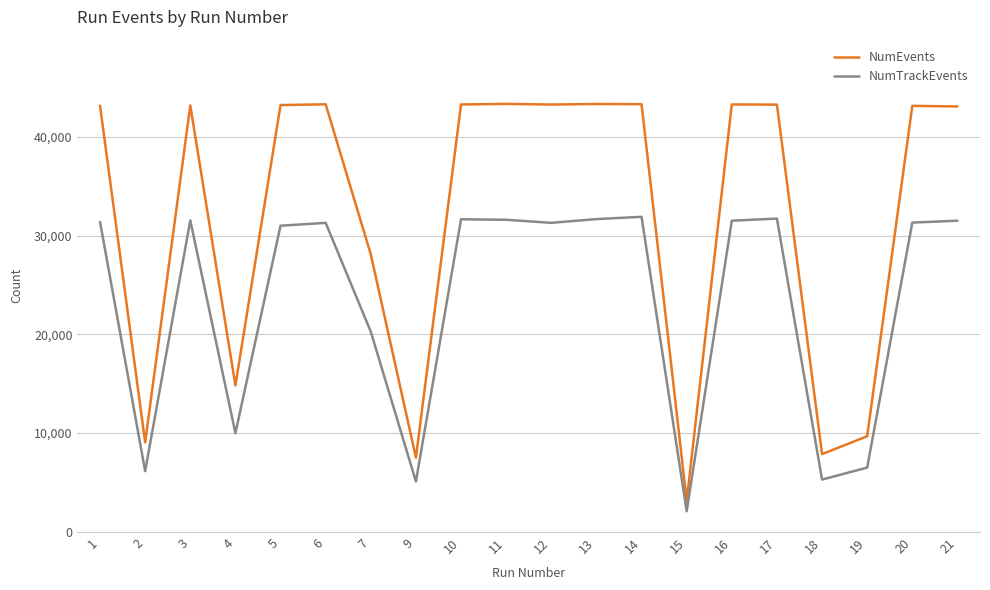

True or false: NumEvents and NumTrackEvents cross at least once.

False